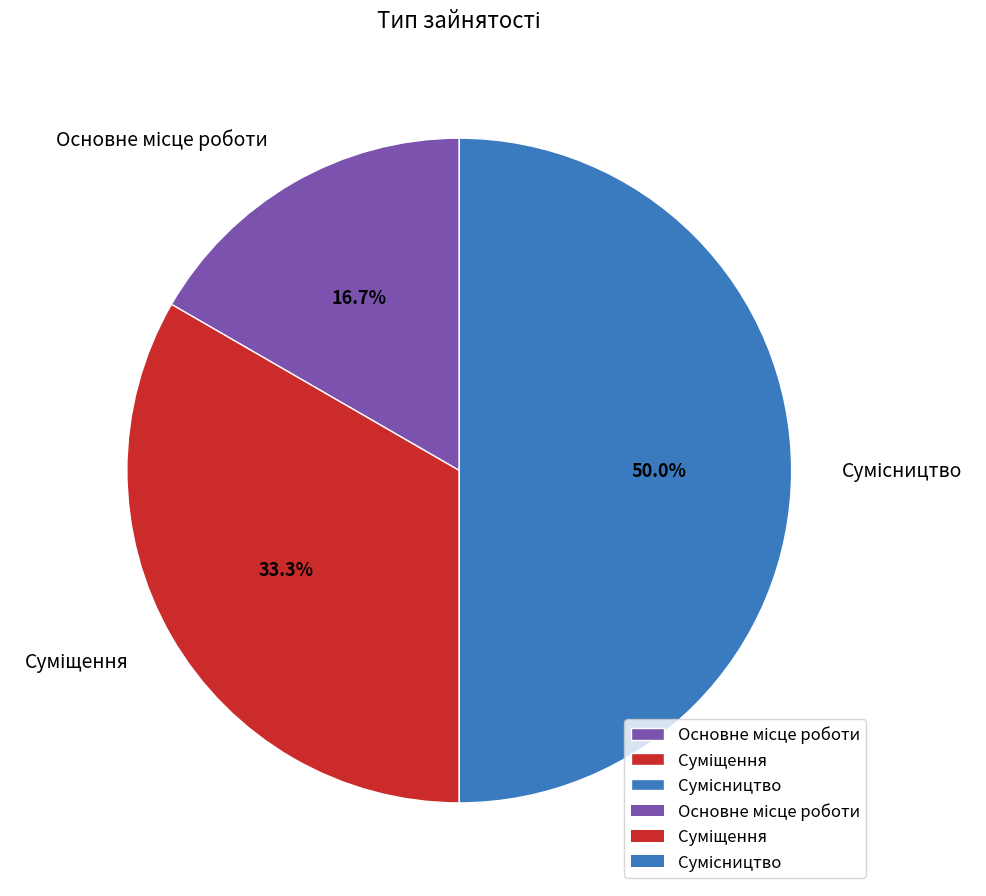

To the nearest percent, what percentage of the pie is Сумісництво?

50%